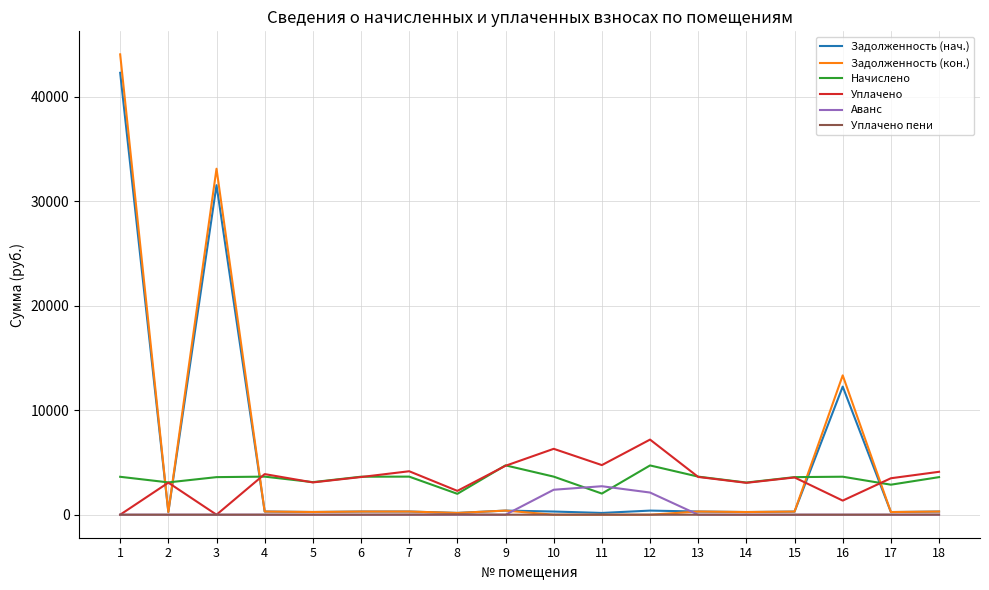

The value of Начислено at 16 is 6029.6. True or false?

False